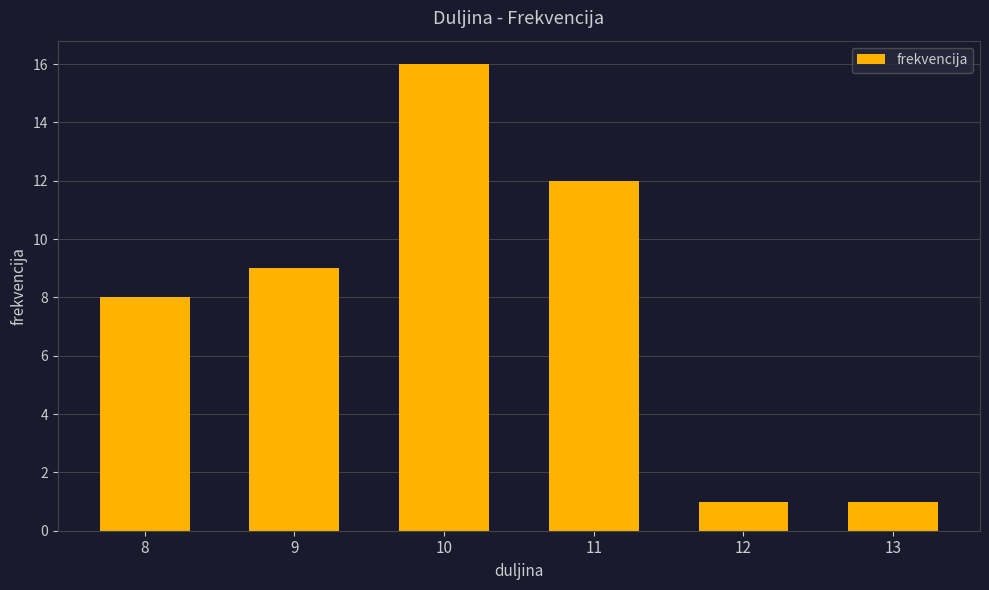

Reading right to left, transcribe all the data shown in this chart.

13=1	12=1	11=12	10=16	9=9	8=8